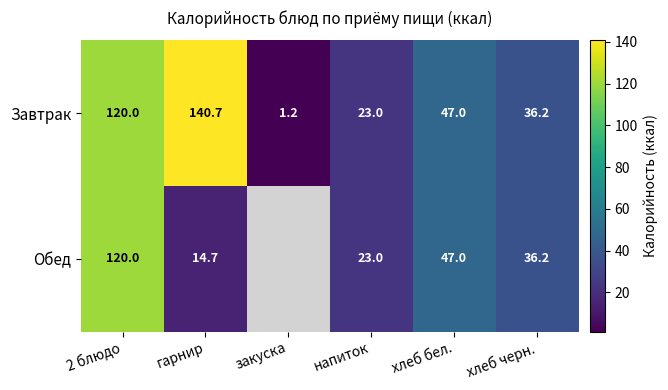

Where is Завтрак nearest to the value 70?

хлеб бел.